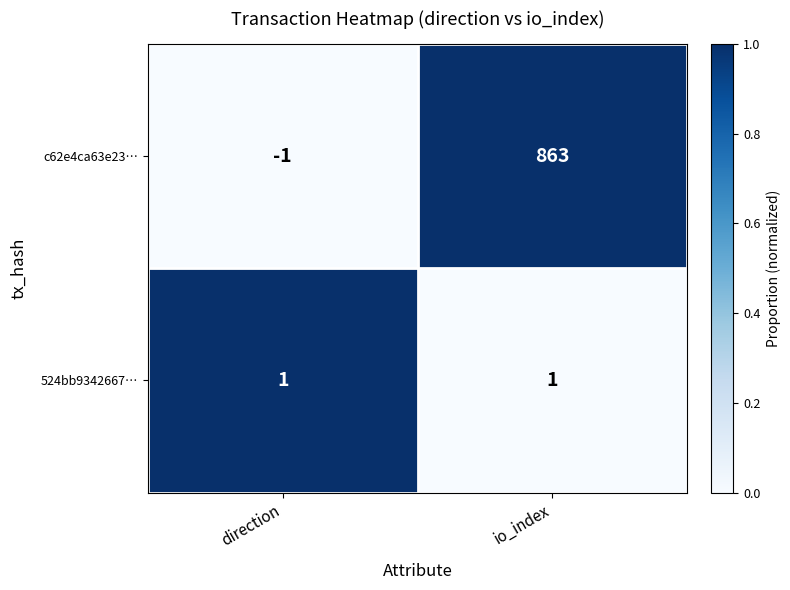

How many data points does each series have?

2